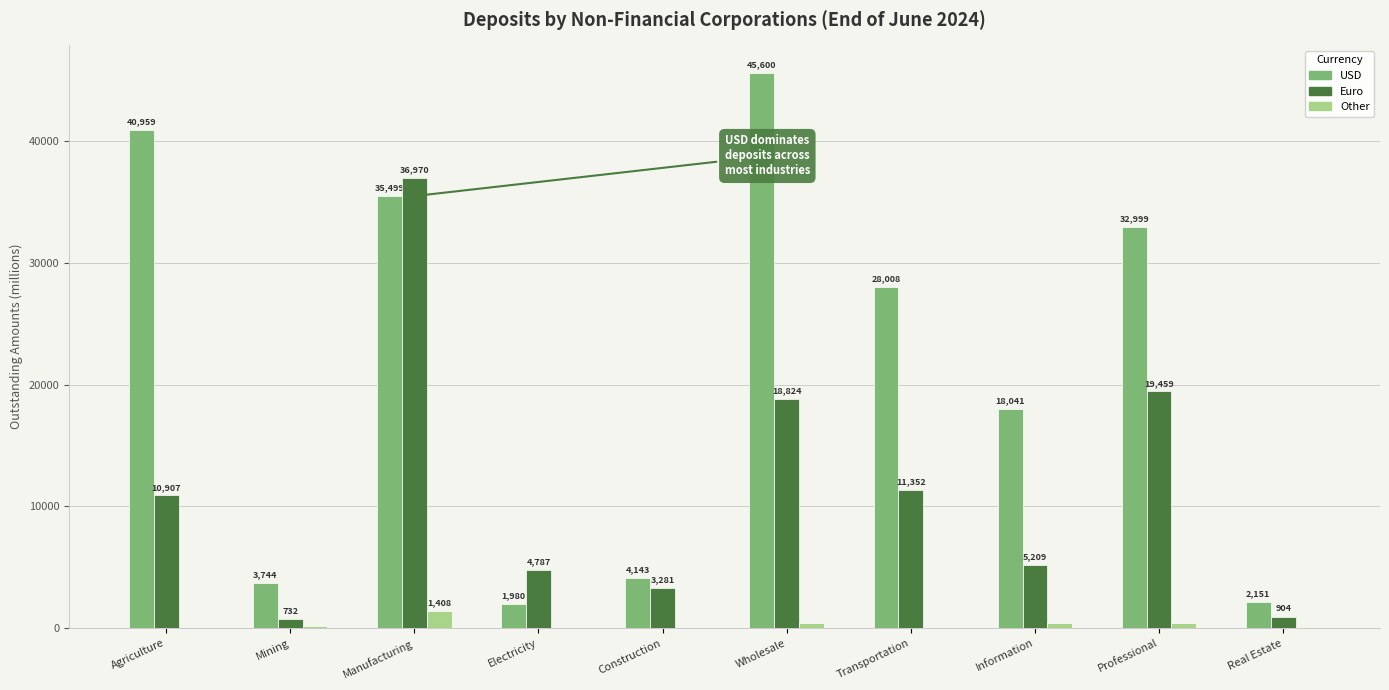

At which label is USD closest to 23790?

Transportation